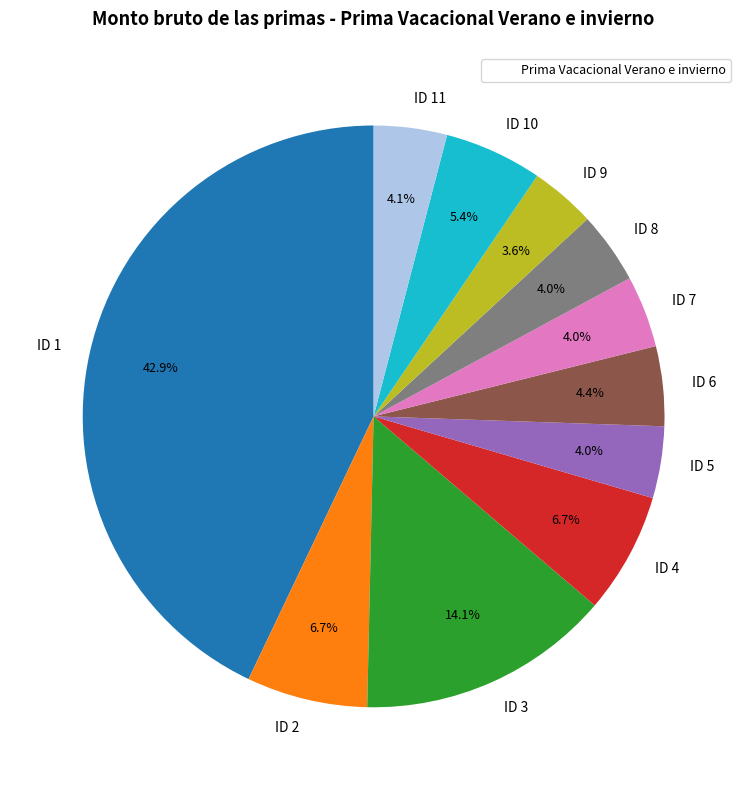

Is there any slice that represents more than half of the pie?

No